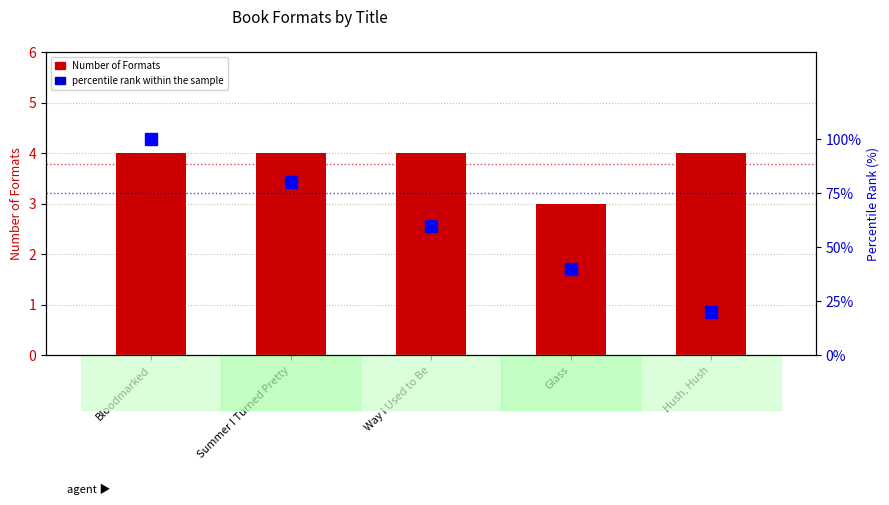

Reading right to left, what are all the values shown in this chart?

Number of Formats: Hush, Hush=4	Glass=3	Way I Used to Be=4	Summer I Turned Pretty=4	Bloodmarked=4
percentile rank within the sample: Hush, Hush=20	Glass=40	Way I Used to Be=60	Summer I Turned Pretty=80	Bloodmarked=100